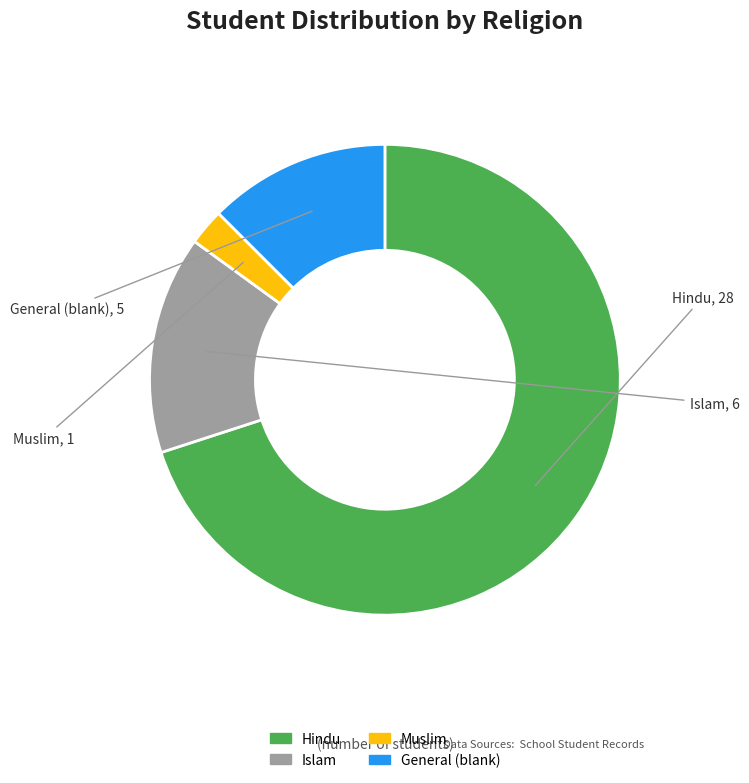

Combined, do General and Hindu account for over 50%?

Yes